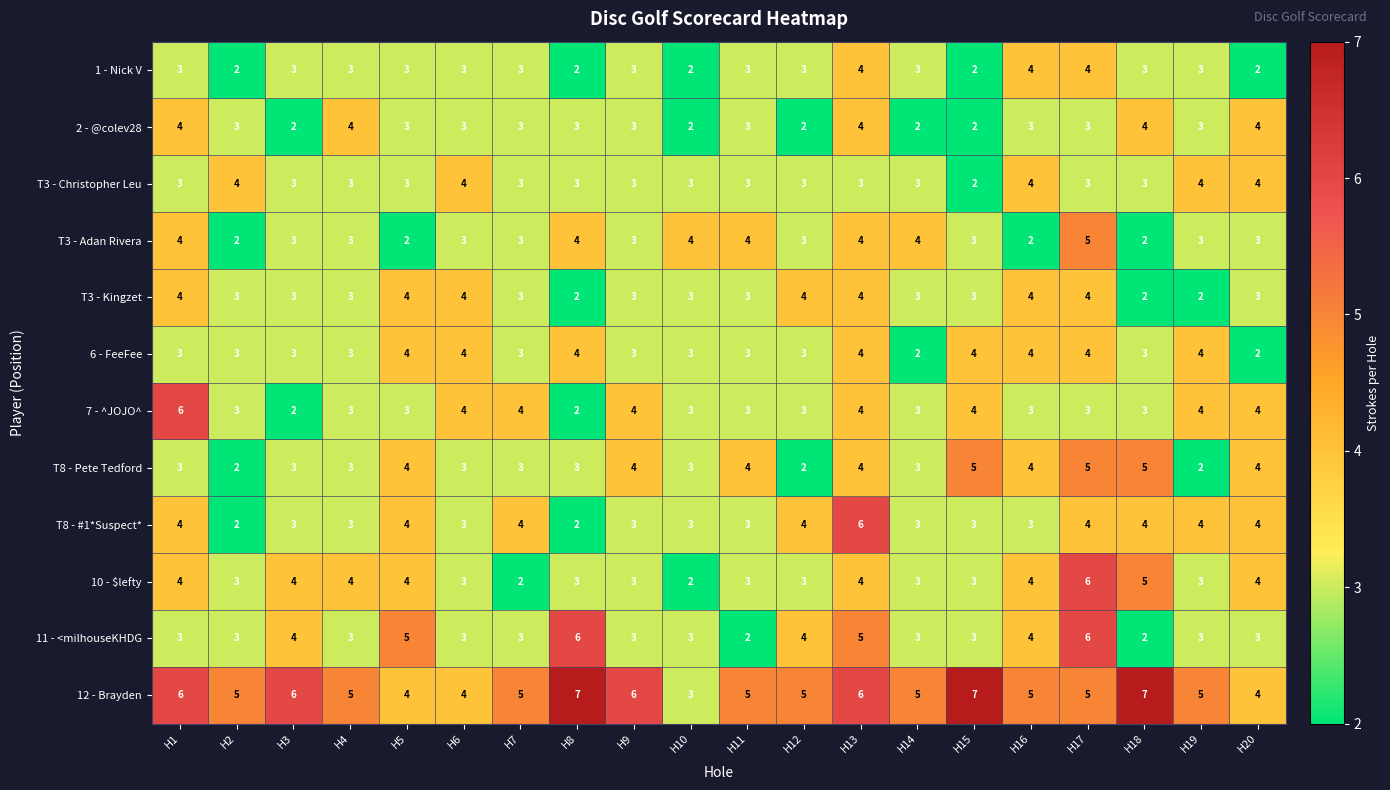

What is the total value across all series at H11?

39